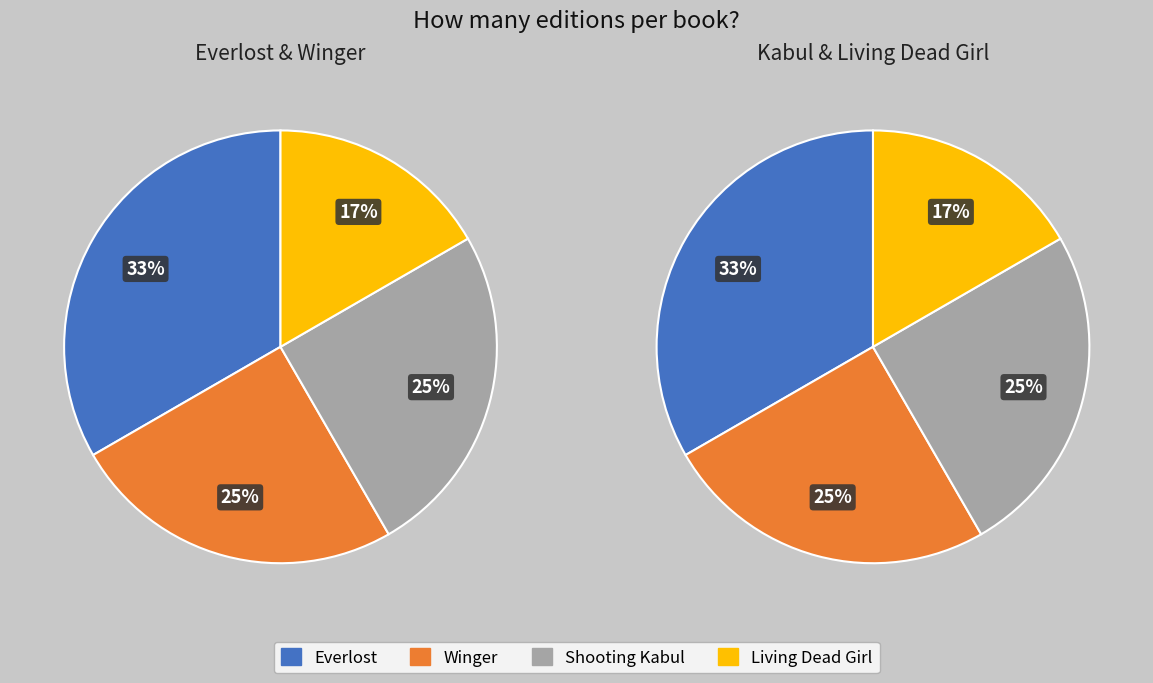

Is the sum of Winger and Shooting Kabul greater than half?

No